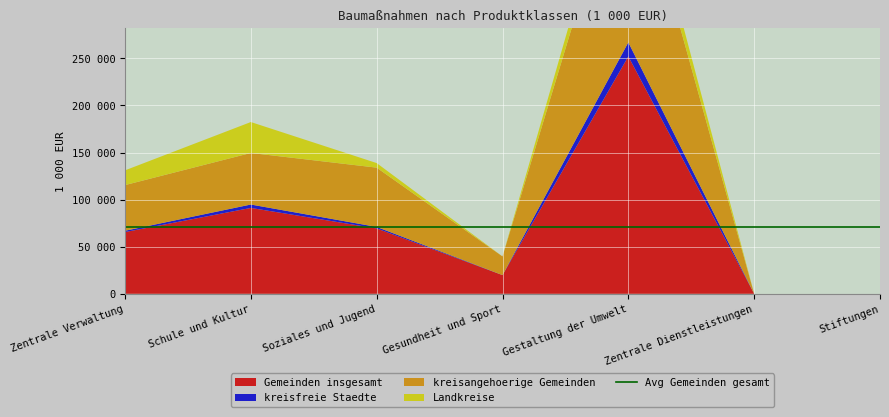

Reading right to left, list all the values displayed in this chart.

Gemeinden insgesamt: Stiftungen=3	Zentrale Dienstleistungen=0	Gestaltung der Umwelt=252050	Gesundheit und Sport=19823	Soziales und Jugend=69396	Schule und Kultur=91179	Zentrale Verwaltung=65531
kreisfreie Staedte: Stiftungen=3	Zentrale Dienstleistungen=0	Gestaltung der Umwelt=14892	Gesundheit und Sport=45	Soziales und Jugend=1612	Schule und Kultur=3599	Zentrale Verwaltung=1408
kreisangehoerige Gemeinden: Stiftungen=0	Zentrale Dienstleistungen=0	Gestaltung der Umwelt=213610	Gesundheit und Sport=19778	Soziales und Jugend=62937	Schule und Kultur=54751	Zentrale Verwaltung=48468
Landkreise: Stiftungen=0	Zentrale Dienstleistungen=0	Gestaltung der Umwelt=23548	Gesundheit und Sport=0	Soziales und Jugend=4847	Schule und Kultur=32829	Zentrale Verwaltung=15656